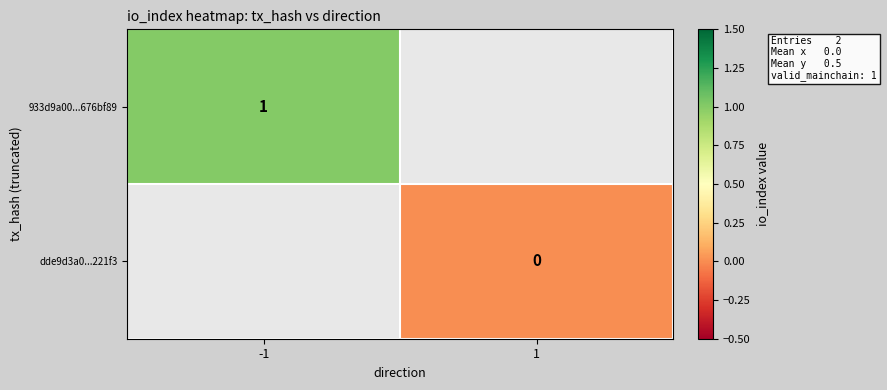

The 933d9a00...676bf89 series shows 1 at -1. True or false?

True